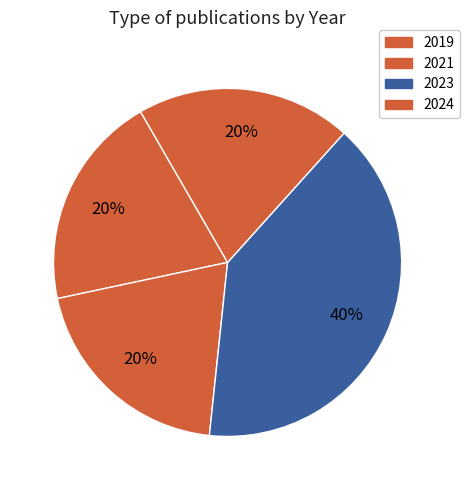

Count the number of slices in the pie.

4